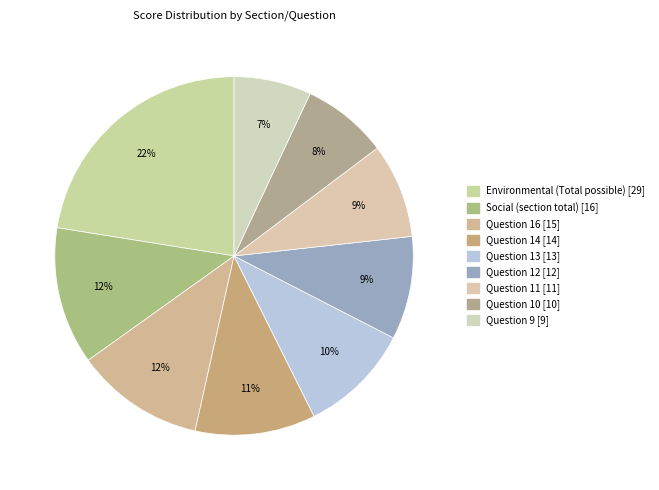

Is it true that Social (section total) is 5% of the pie?

False